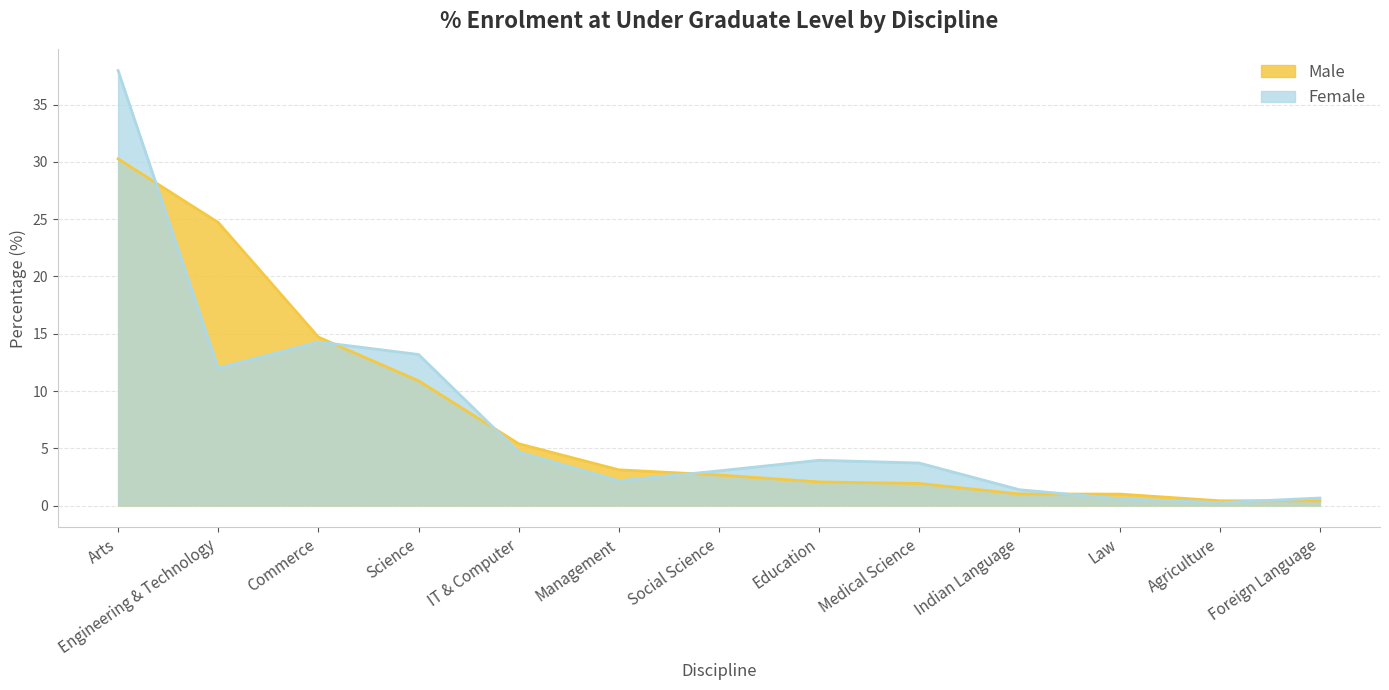

Reading right to left, transcribe all the data shown in this chart.

Male: 0.4	0.4	1.0	1.0	1.9	2.1	2.7	3.1	5.4	10.9	14.7	24.7	30.3
Female: 0.7	0.3	0.6	1.4	3.7	4.0	3.0	2.2	4.7	13.2	14.3	12.0	38.0